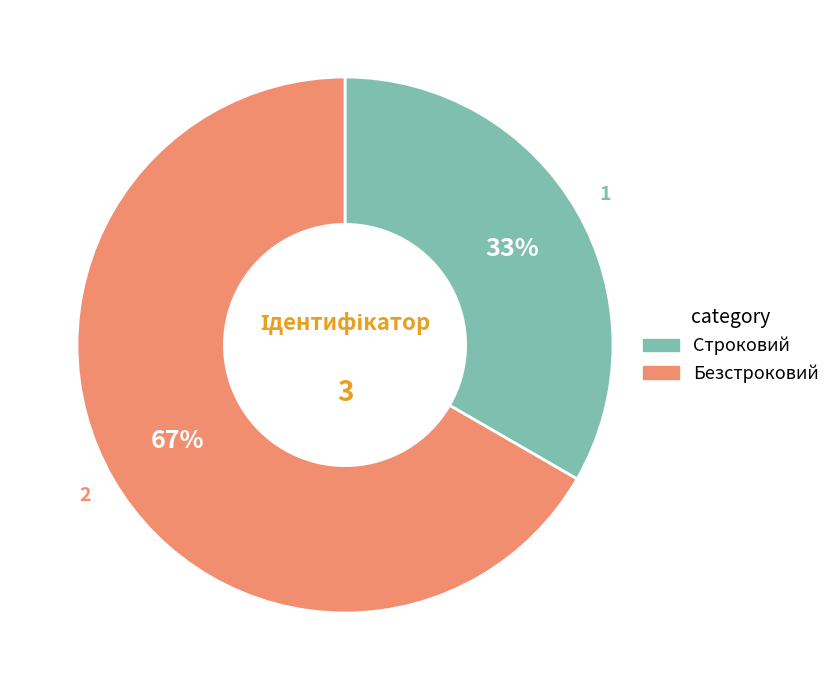

True or false: Безстроковий accounts for 67% of the total.

True